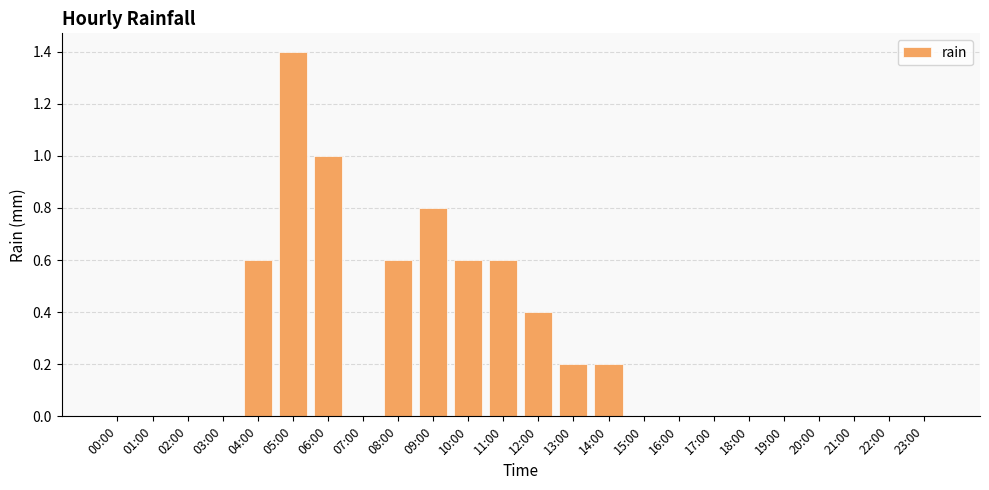

True or false: the data shows 0.8 at 01:00.

False